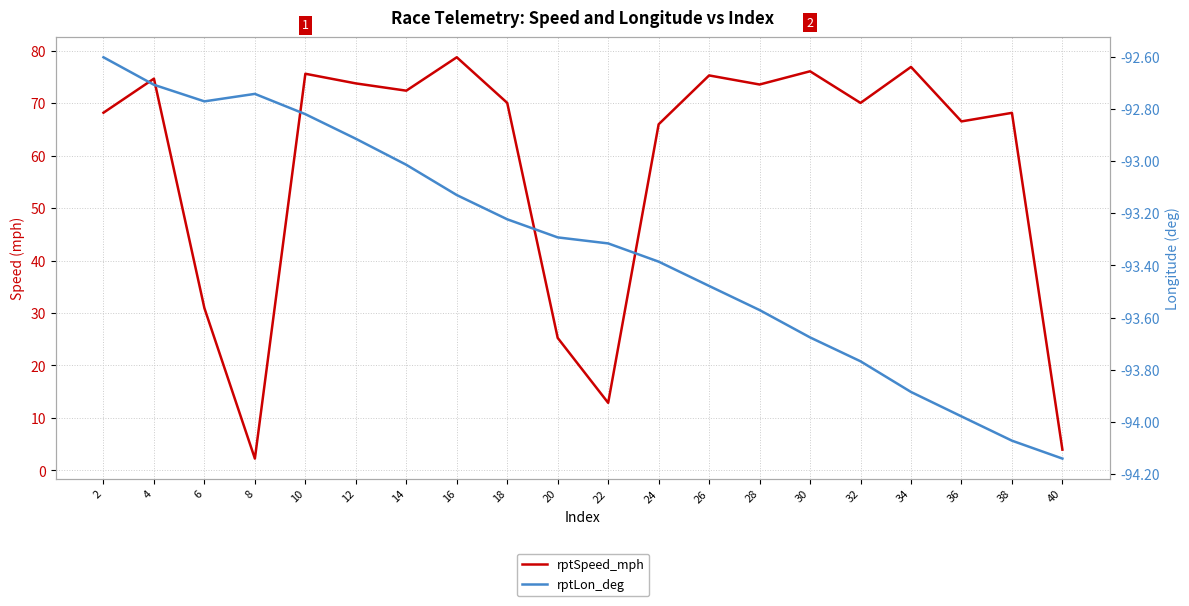

At which category does rptLon_deg reach its first local valley?

6